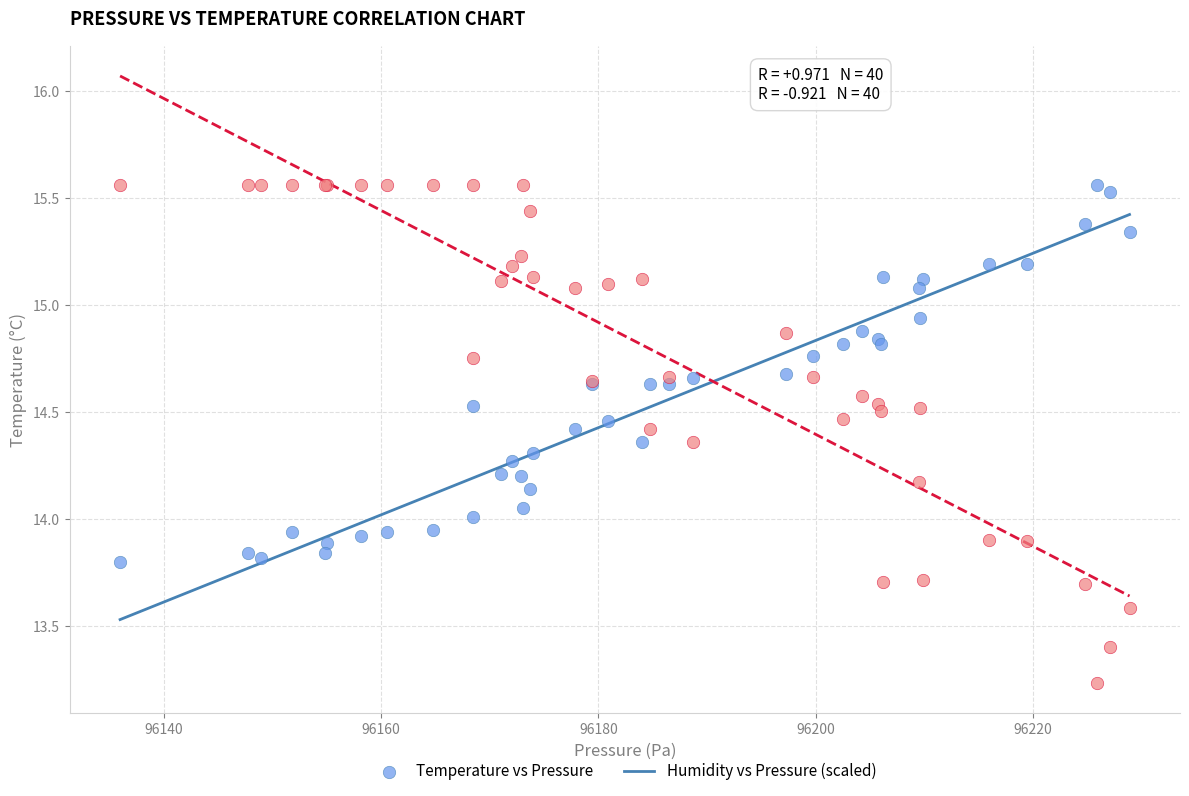

Which series contains the lowest Y value?

Humidity vs Pressure (scaled)